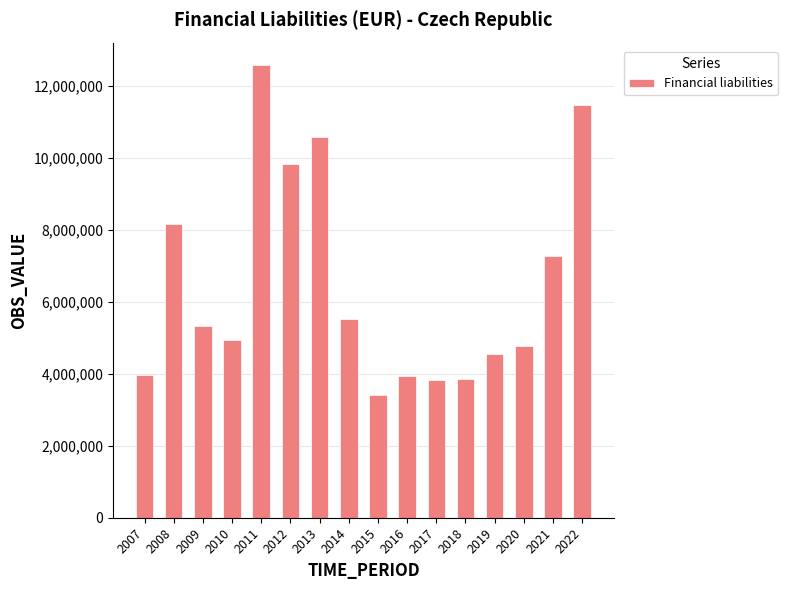

Approximately how many times larger is the value at 2013 compared to 2015?

3.1